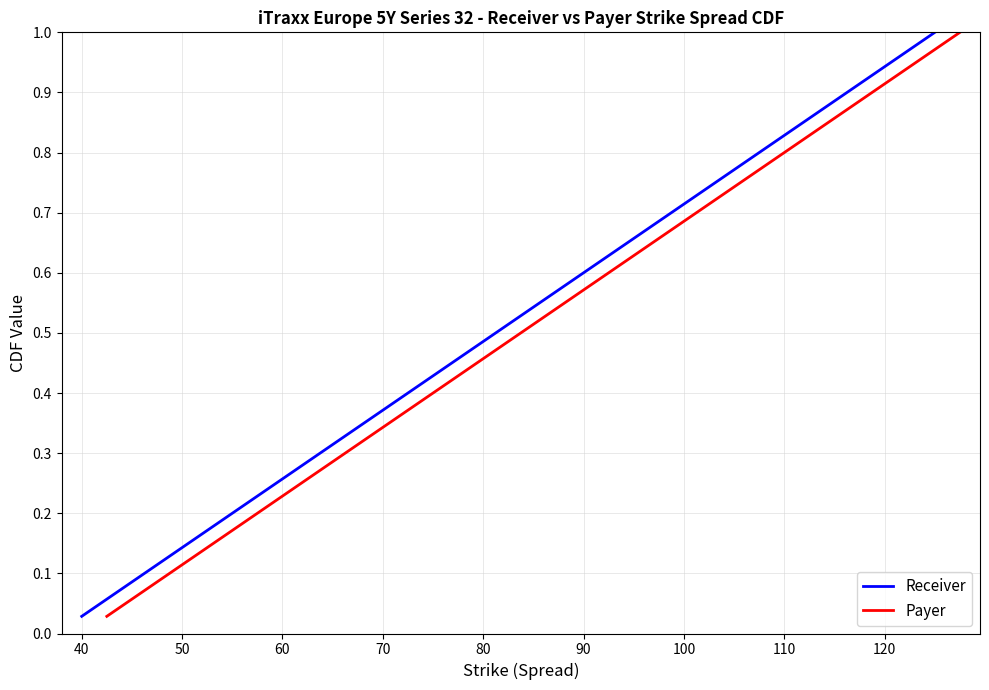

How many lines are shown in the chart?

2